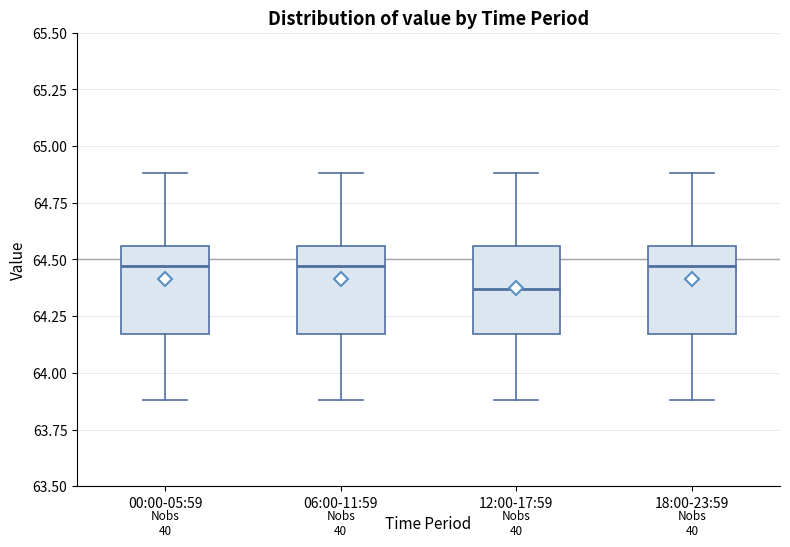

Reading left to right, read every box against the y-axis: the position of its median line, the range the box covers, and the ends of its whiskers. The values are not printed on the chart, so give them approximately, as read against the axis.

00:00-05:59: median 64.45, box 64.15 to 64.55, whiskers 63.90 to 64.90
06:00-11:59: median 64.45, box 64.15 to 64.55, whiskers 63.90 to 64.90
12:00-17:59: median 64.35, box 64.15 to 64.55, whiskers 63.90 to 64.90
18:00-23:59: median 64.45, box 64.15 to 64.55, whiskers 63.90 to 64.90